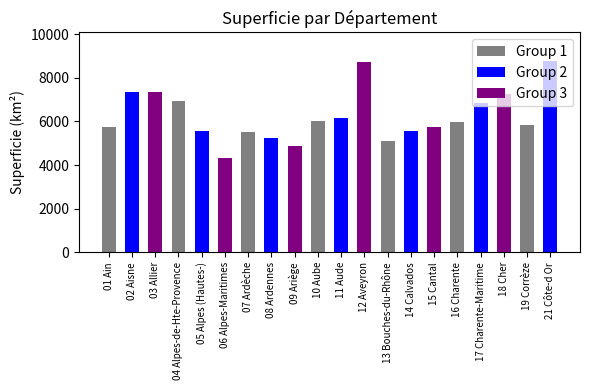

Is it true that the value at 03 Allier is 7340?

True